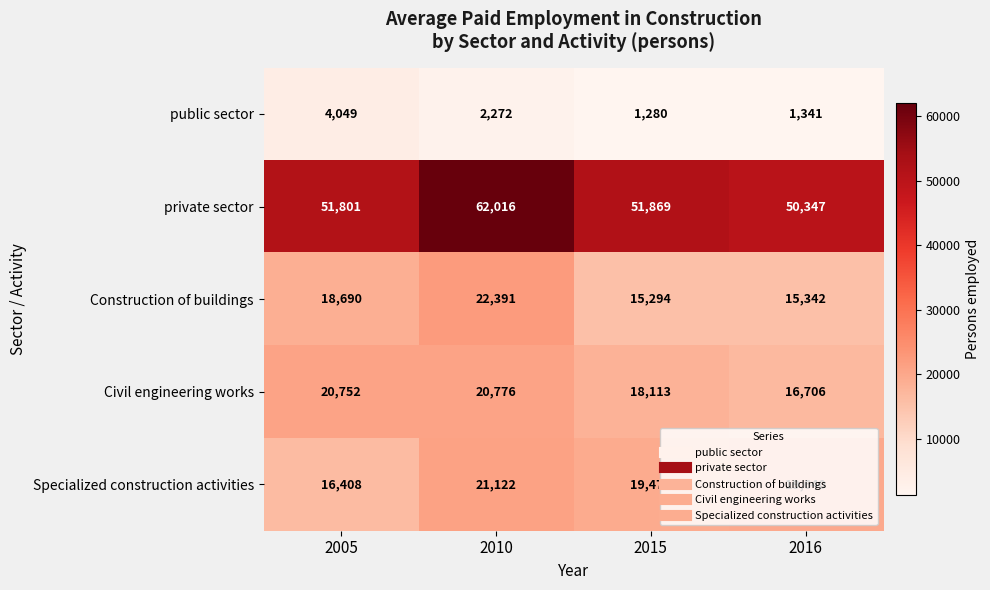

True or false: public sector has a value of 4049 at 2005.

True